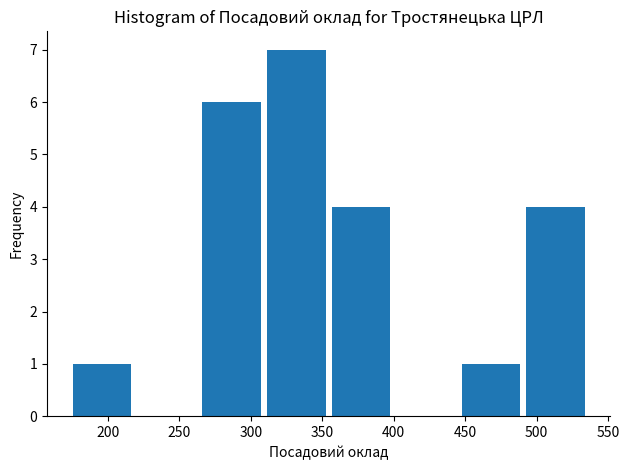

How tall is the bar that spans 265 to 310 on the x-axis? Neither the bar edges nor the heights are printed on the chart, so give them approximately, as read against the axes.

6